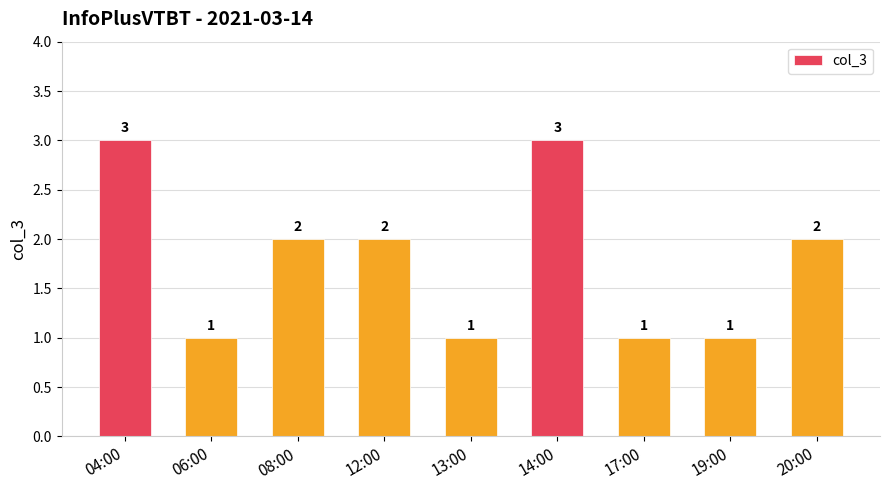

What is the difference between the maximum and minimum values?

2